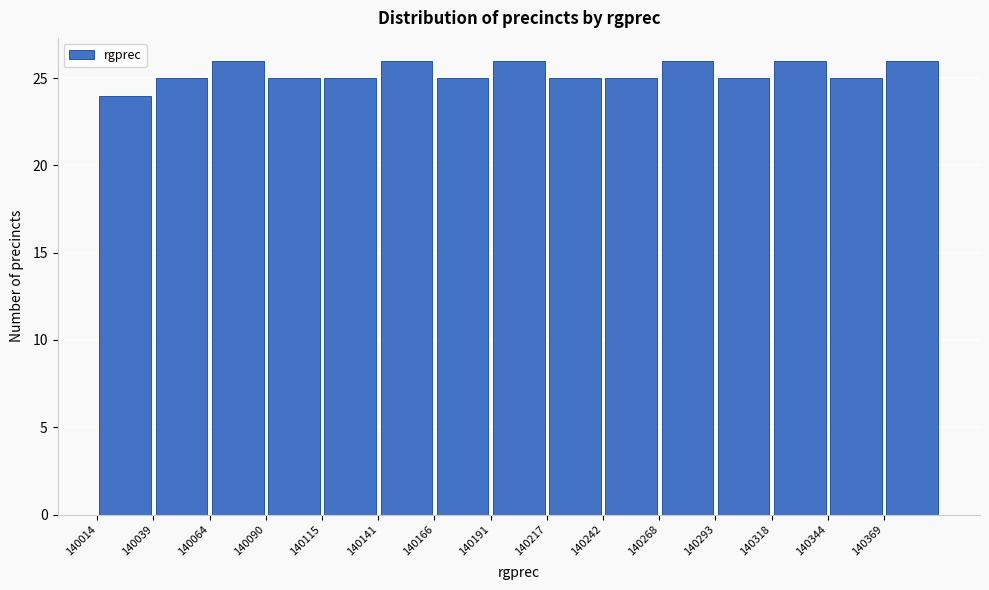

How tall is the bar that spans 140140 to 140165 on the x-axis? Neither the bar edges nor the heights are printed on the chart, so give them approximately, as read against the axes.

26